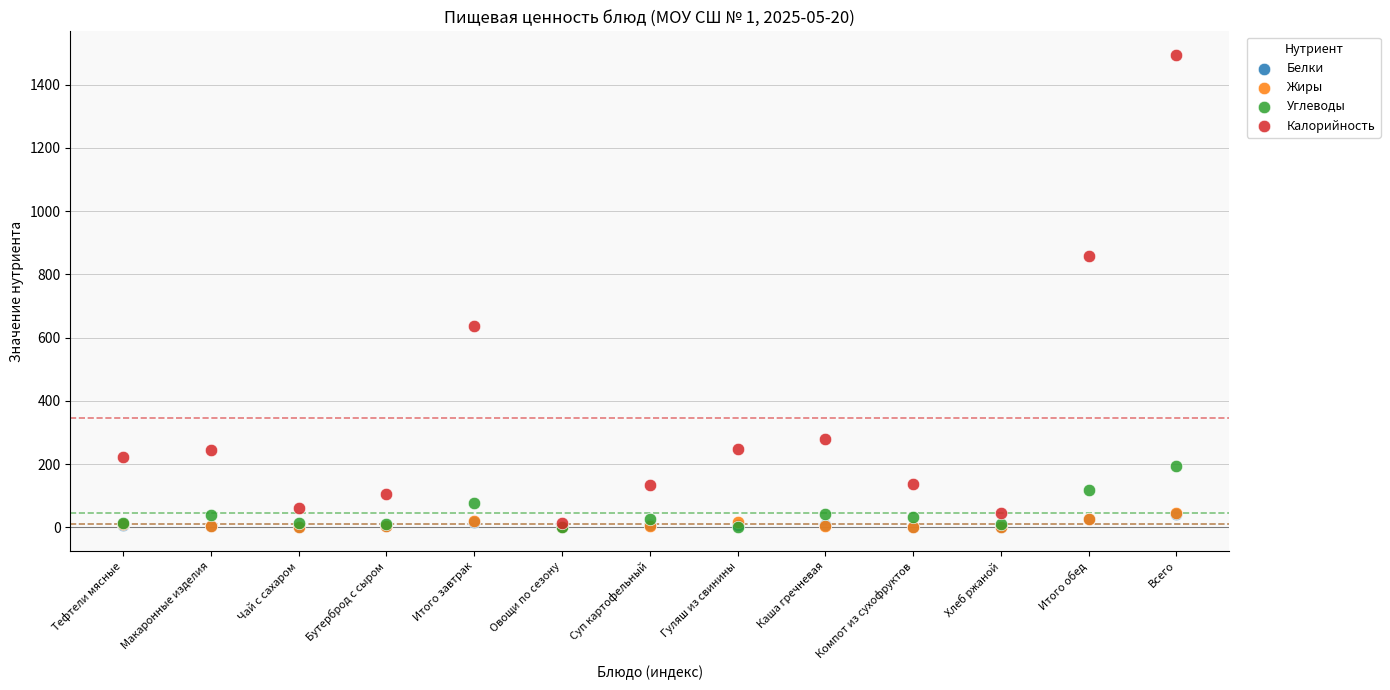

Which series reaches the maximum Y coordinate?

Калорийность